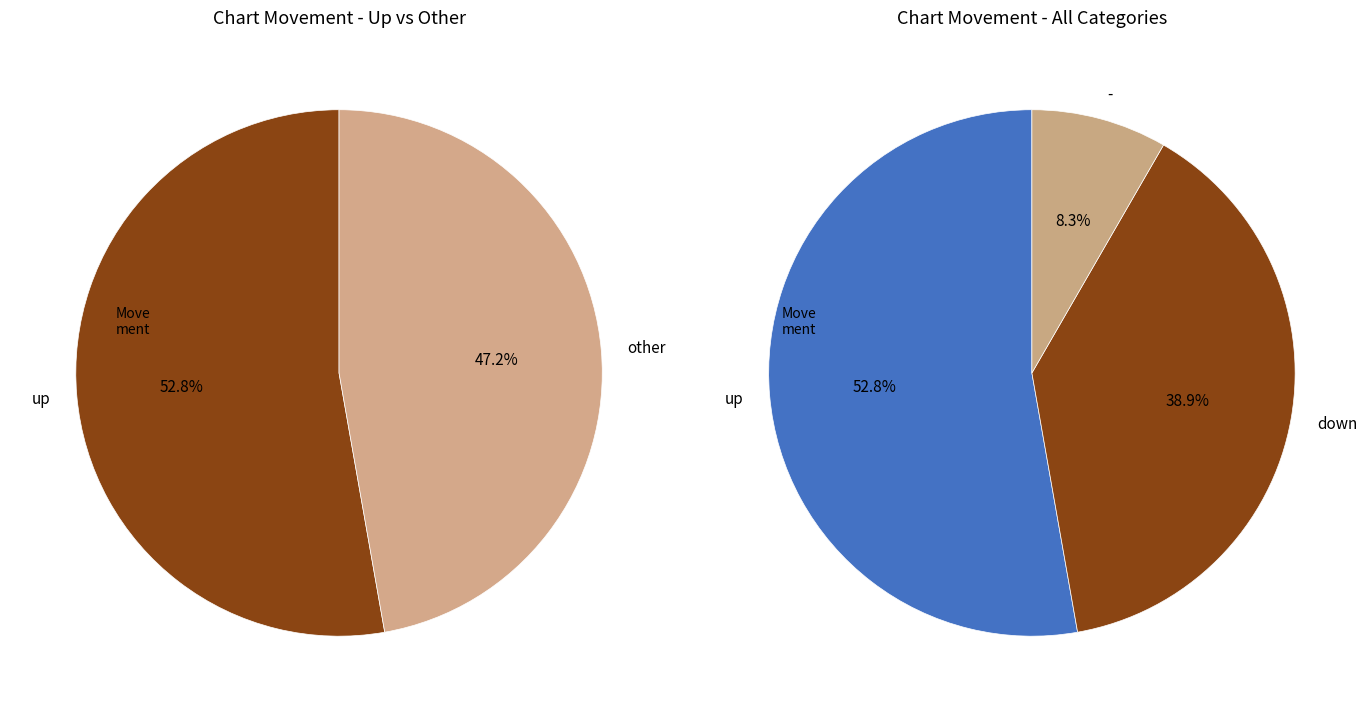

Rank the categories by value from highest to lowest.

up, down, -